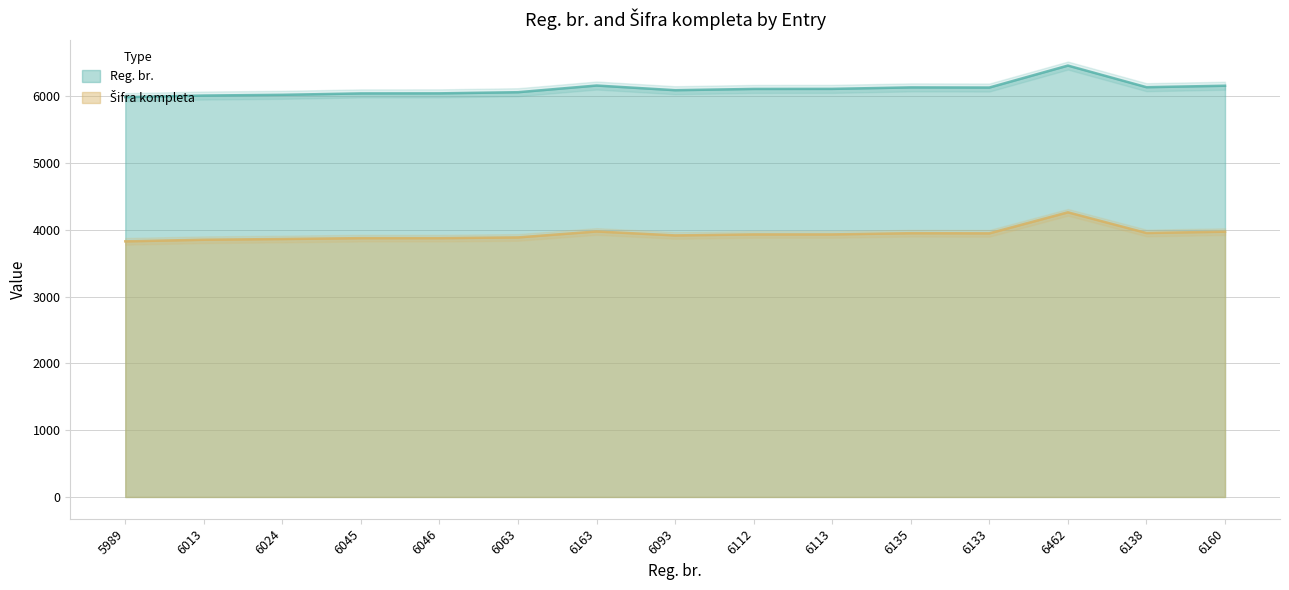

Does the chart display data point markers on the line(s)?

No